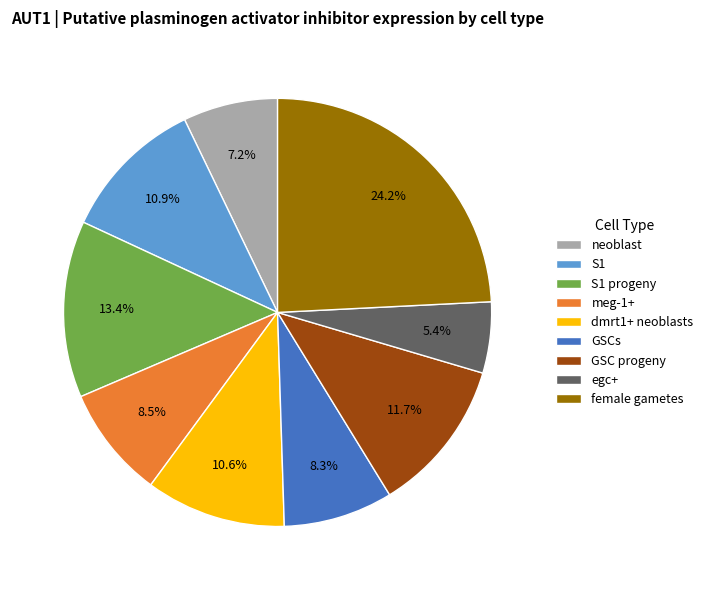

What is the smallest slice in the pie chart?

egc+